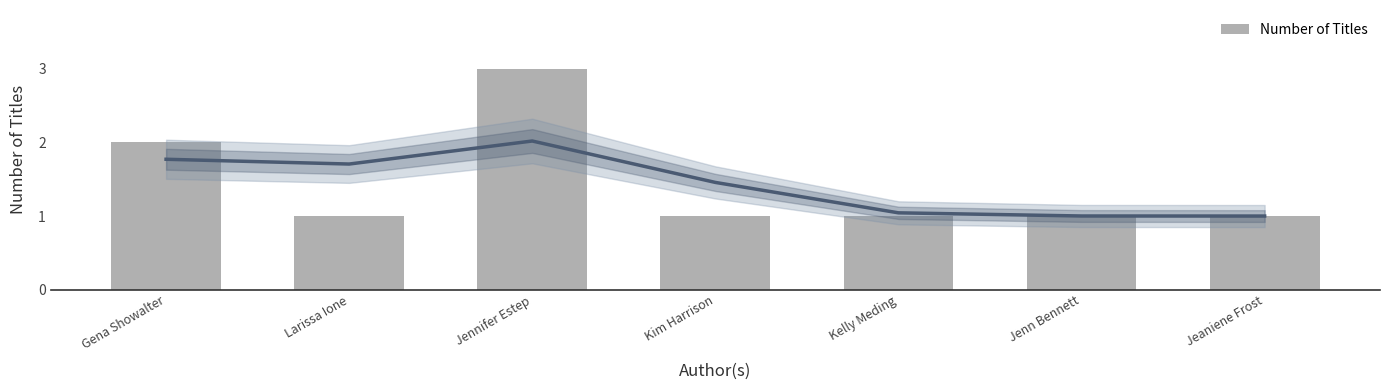

The value at Gena Showalter is 2. True or false?

True